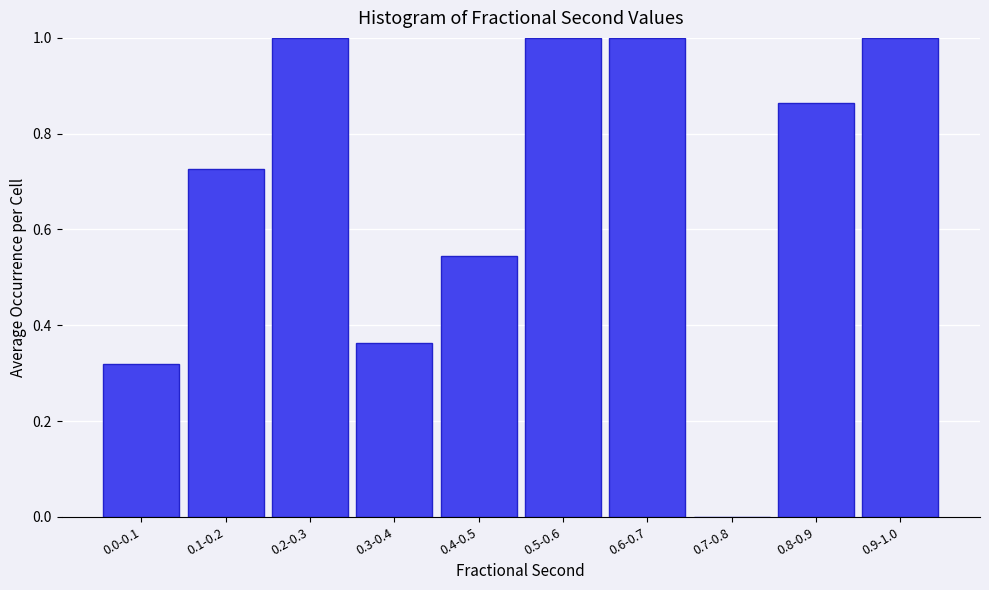

Read the value at 0.5-0.6.

1.0